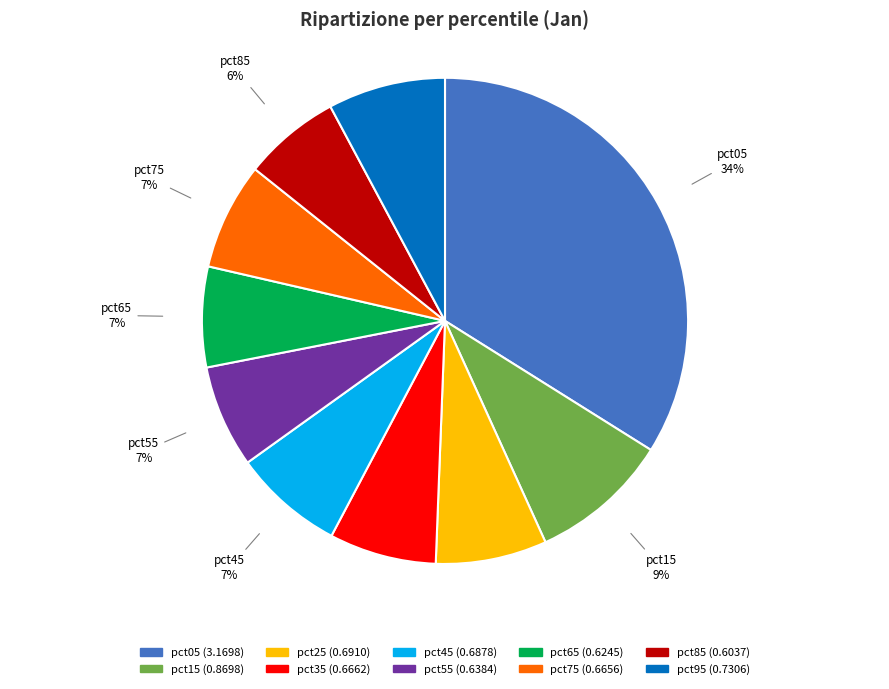

Which has a higher value, pct15 (0.8698) or pct05 (3.1698)?

pct05 (3.1698)